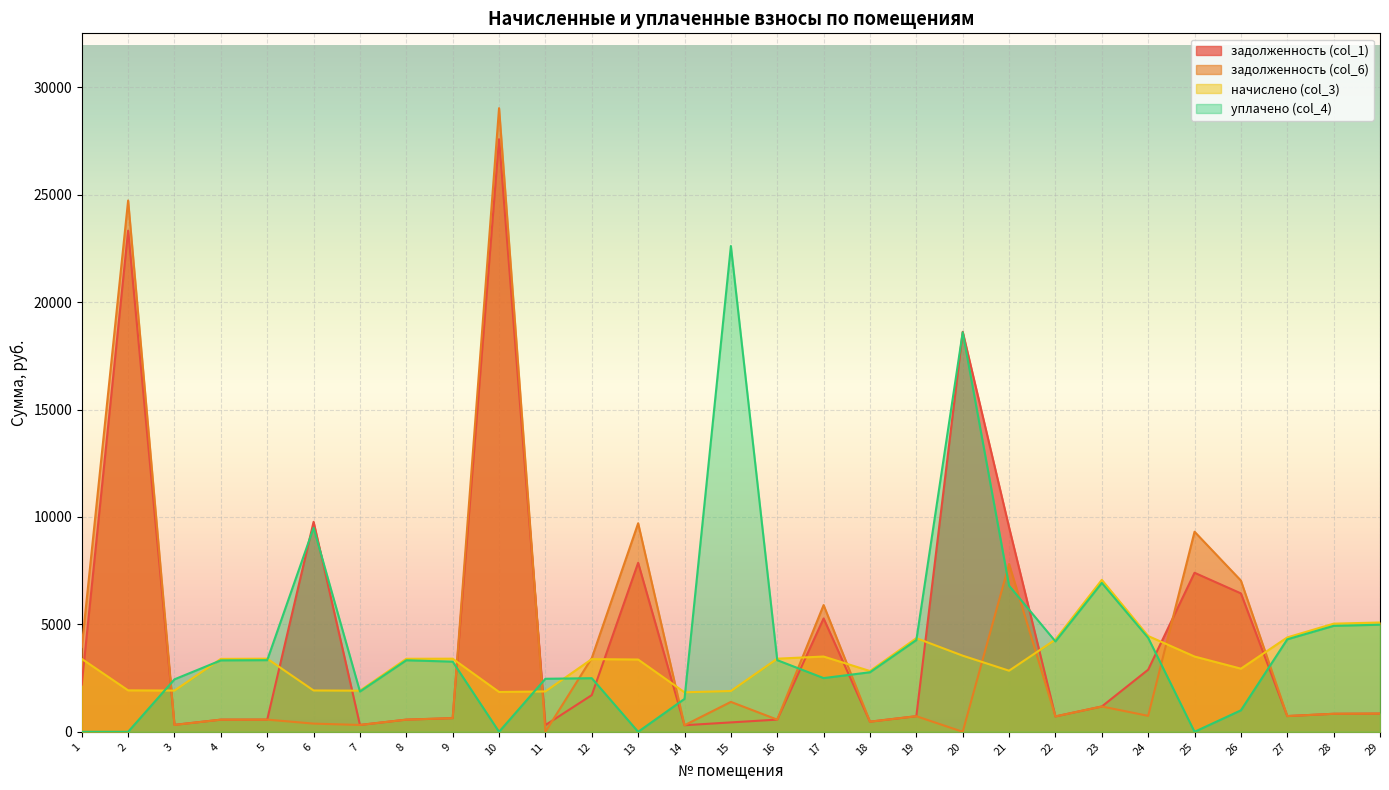

List the series in order of their peak value, highest first.

задолженность (col_6), задолженность (col_1), уплачено (col_4), начислено (col_3)